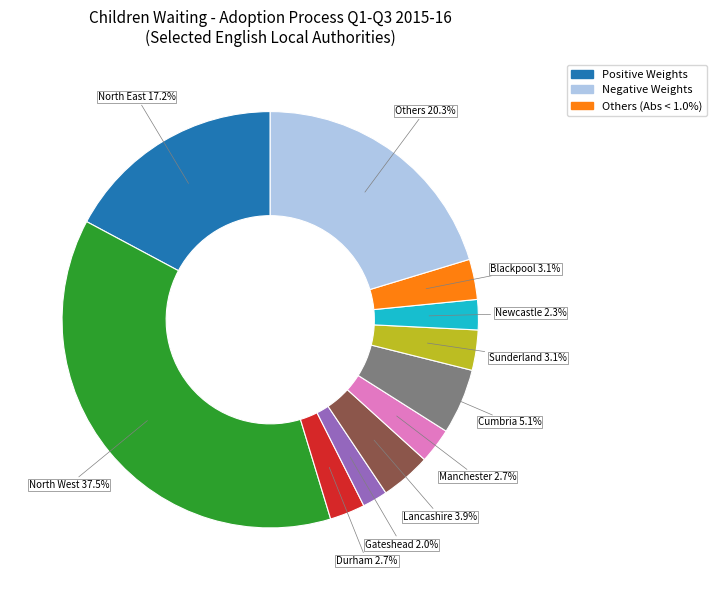

Which category has the biggest portion of the pie?

North West